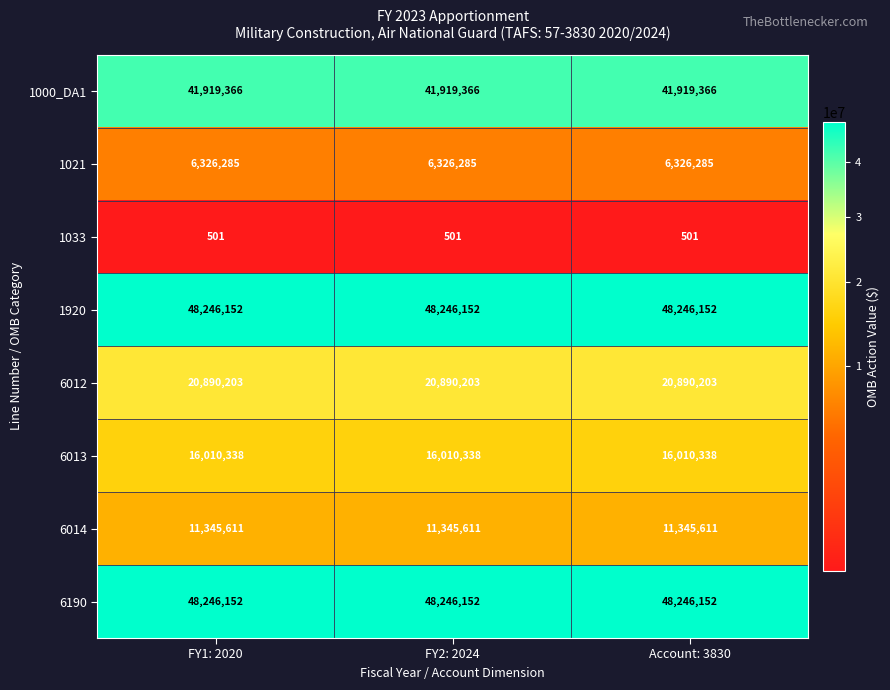

What is the approximate value of 6014 at FY2: 2024?

11345611